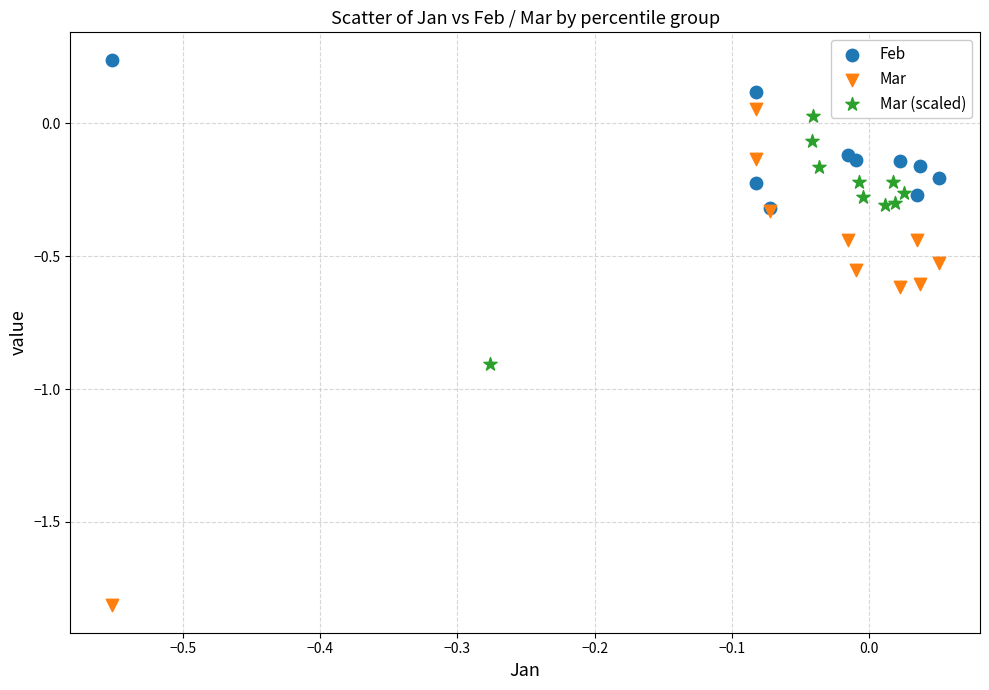

Which series has the widest spread of Y values?

Mar